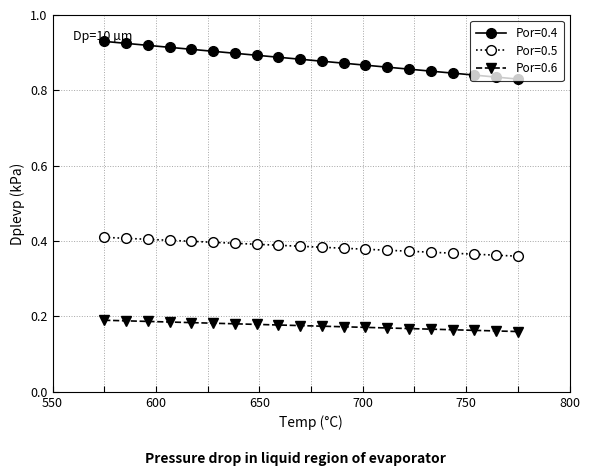

Rank the series by their maximum value, from highest to lowest.

Por=0.4, Por=0.5, Por=0.6